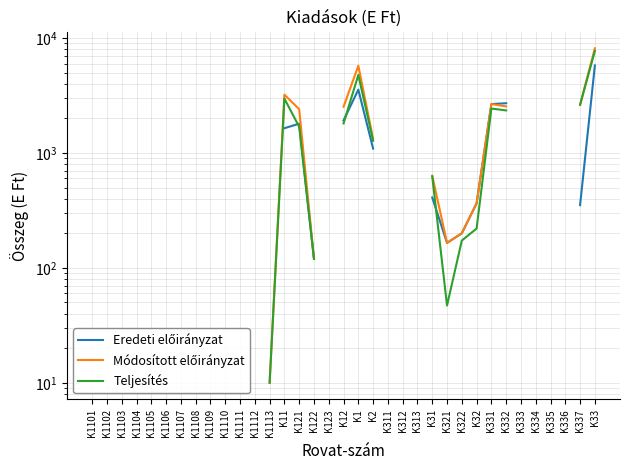

The value of Eredeti előirányzat at K12 is 3242.2. True or false?

False